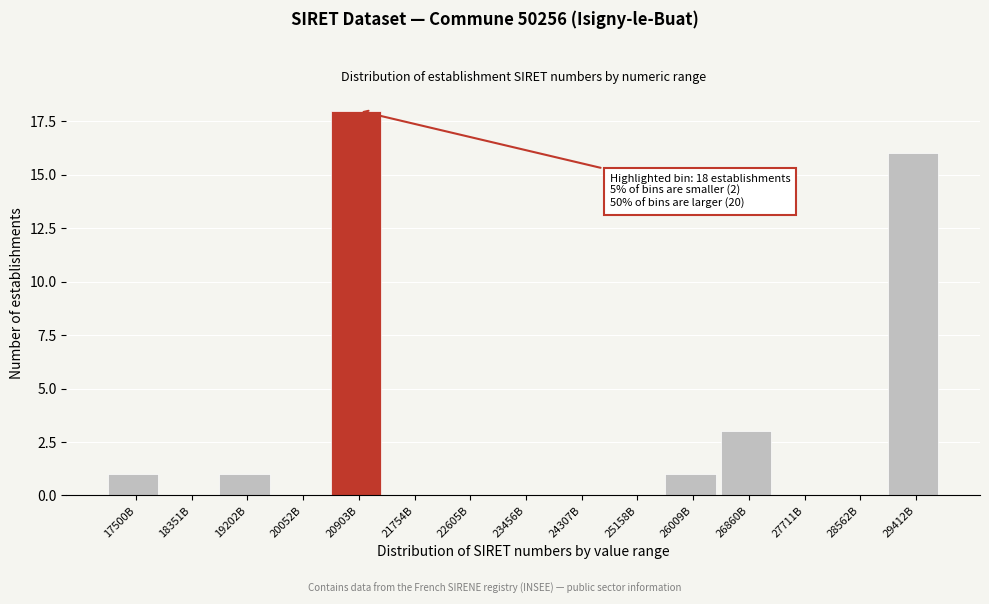

Reading left to right, extract all data points from this chart.

17500B=1	18351B=0	19202B=1	20052B=0	20903B=18	21754B=0	22605B=0	23456B=0	24307B=0	25158B=0	26009B=1	26860B=3	27711B=0	28562B=0	29412B=16